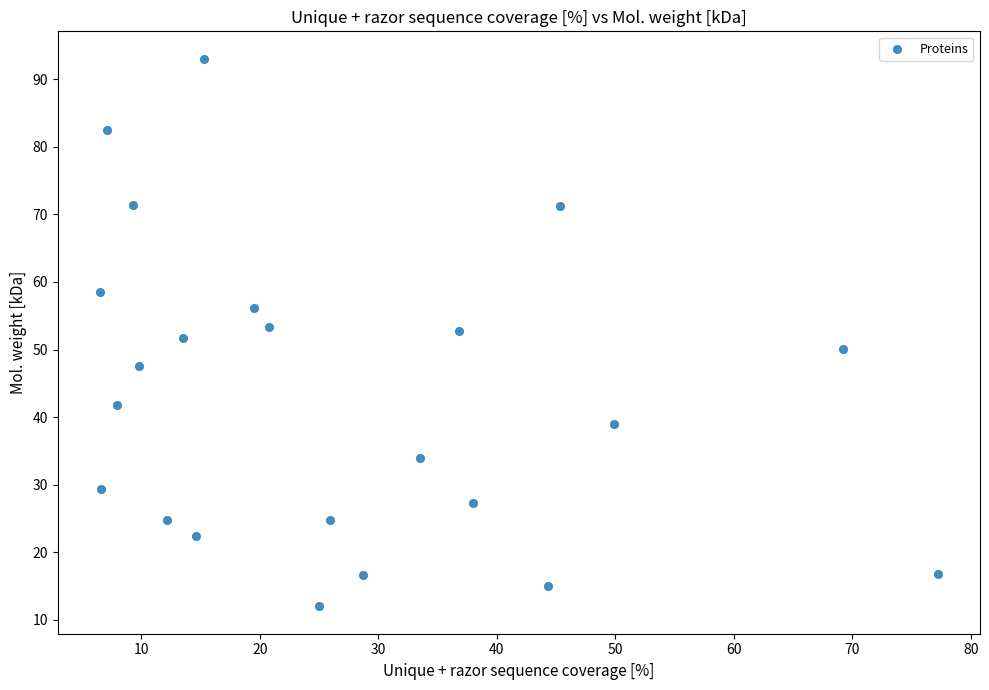

What is the range of Y values (max minus min)?

81.0